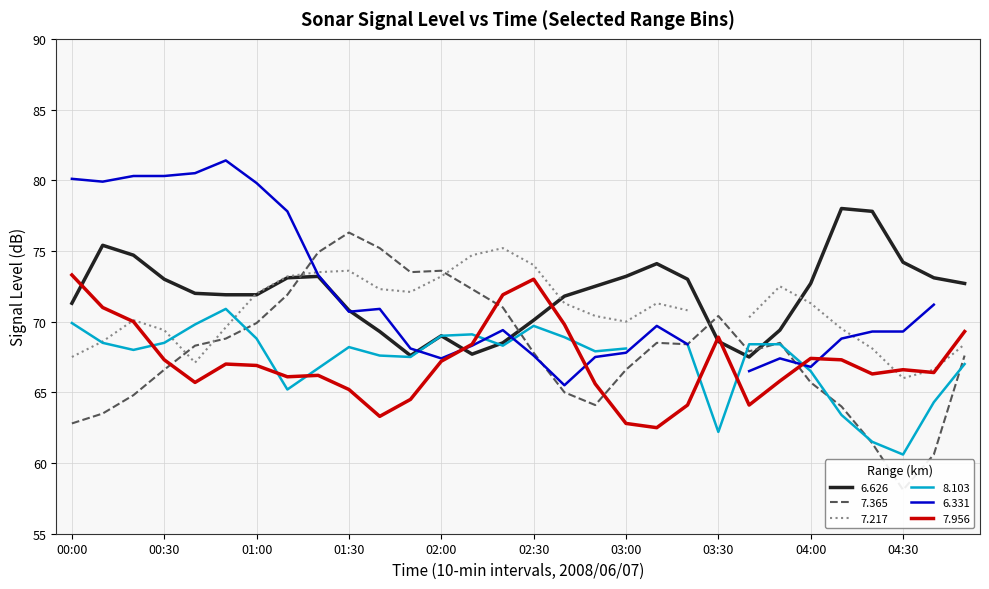

True or false: 6.626 has a value of 68.6 at 03:30.

True